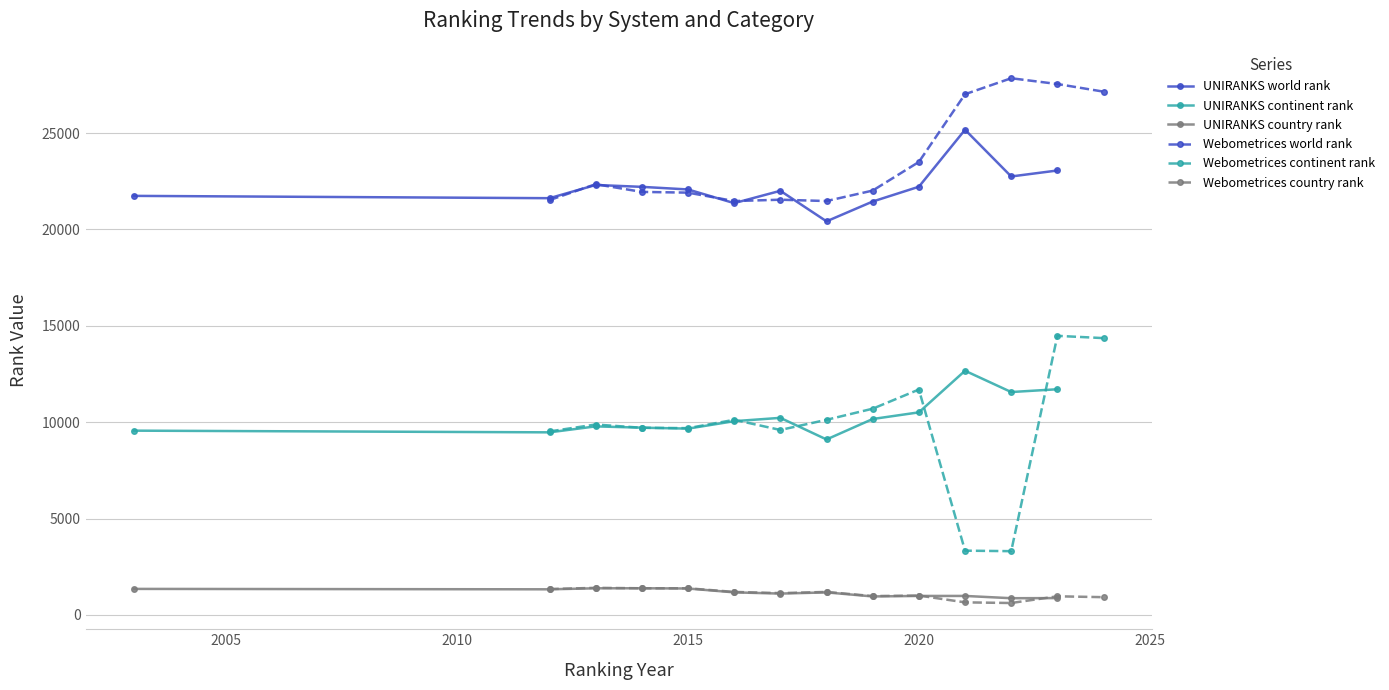

What are all the series names shown in the legend?

UNIRANKS world rank, UNIRANKS continent rank, UNIRANKS country rank, Webometrices world rank, Webometrices continent rank, Webometrices country rank